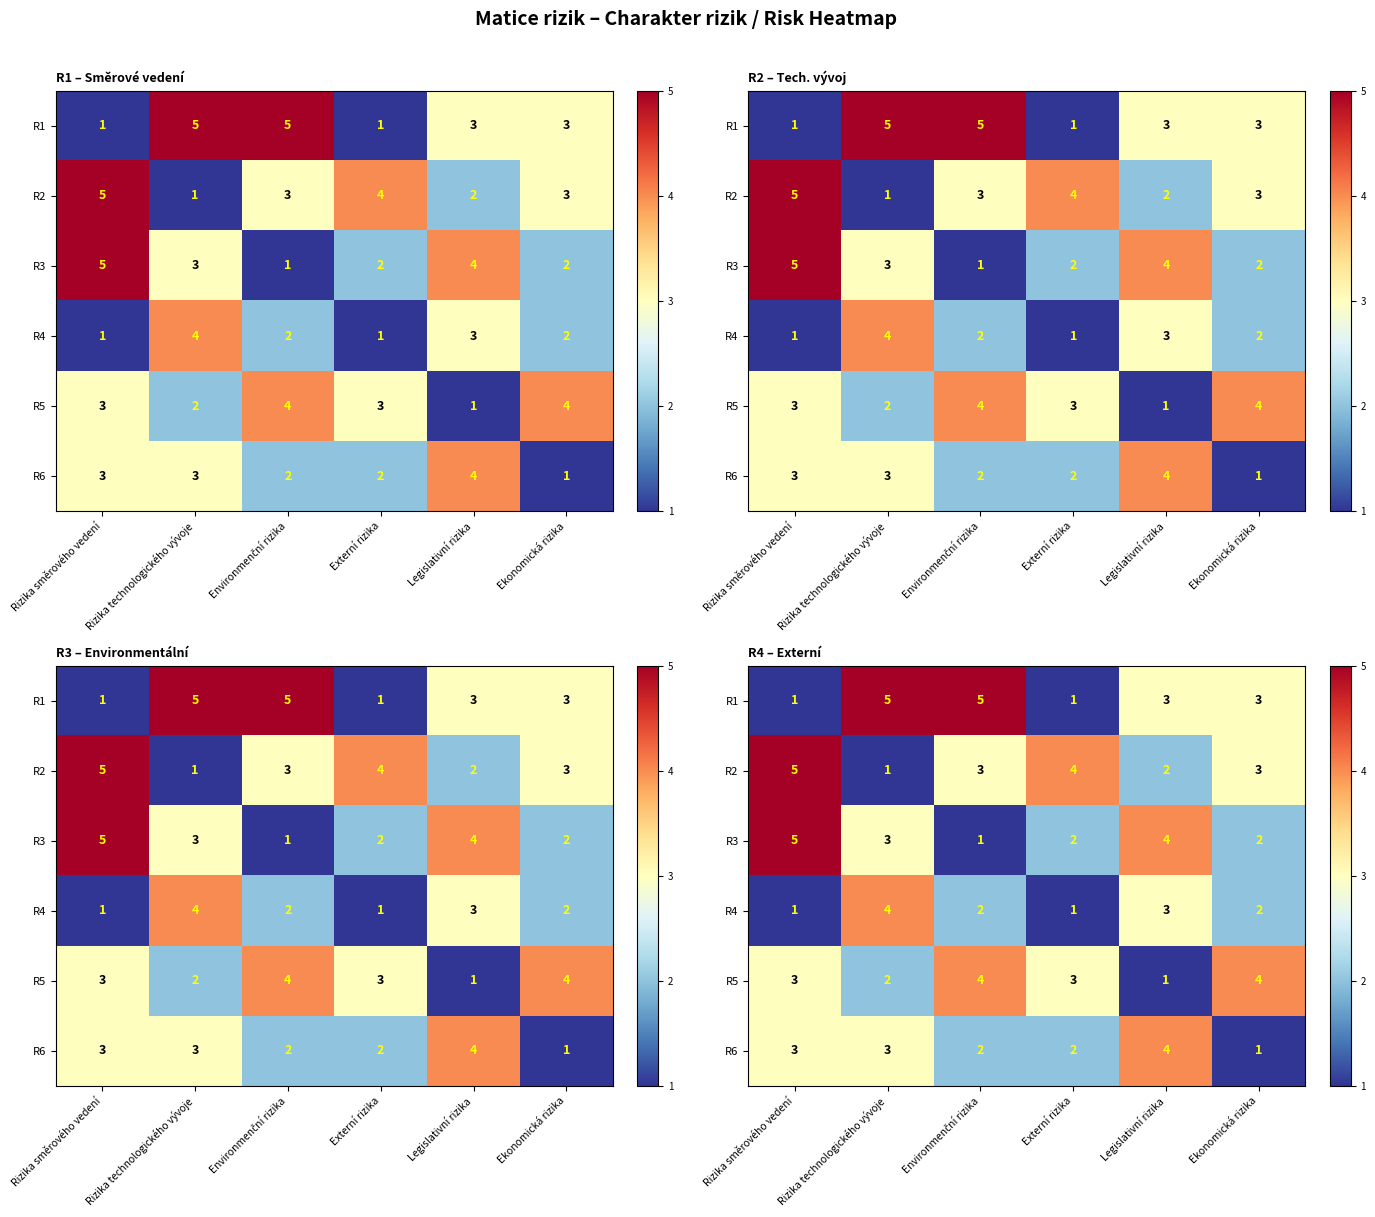

What is the spread (max minus min) of values at Externí rizika?

3